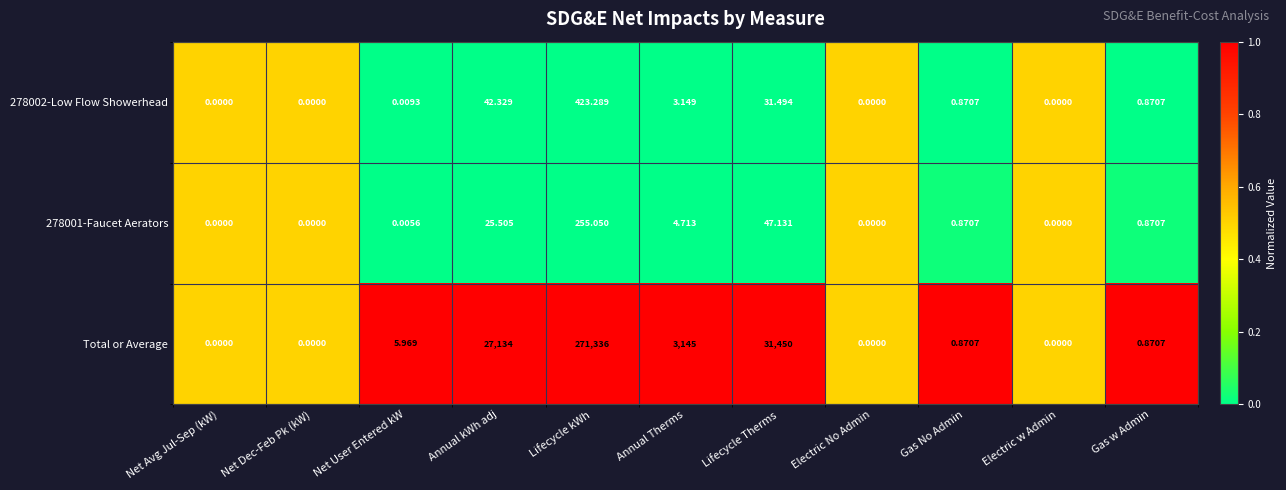

Where is 278002-Low Flow Showerhead nearest to the value 211?

Annual kWh adj